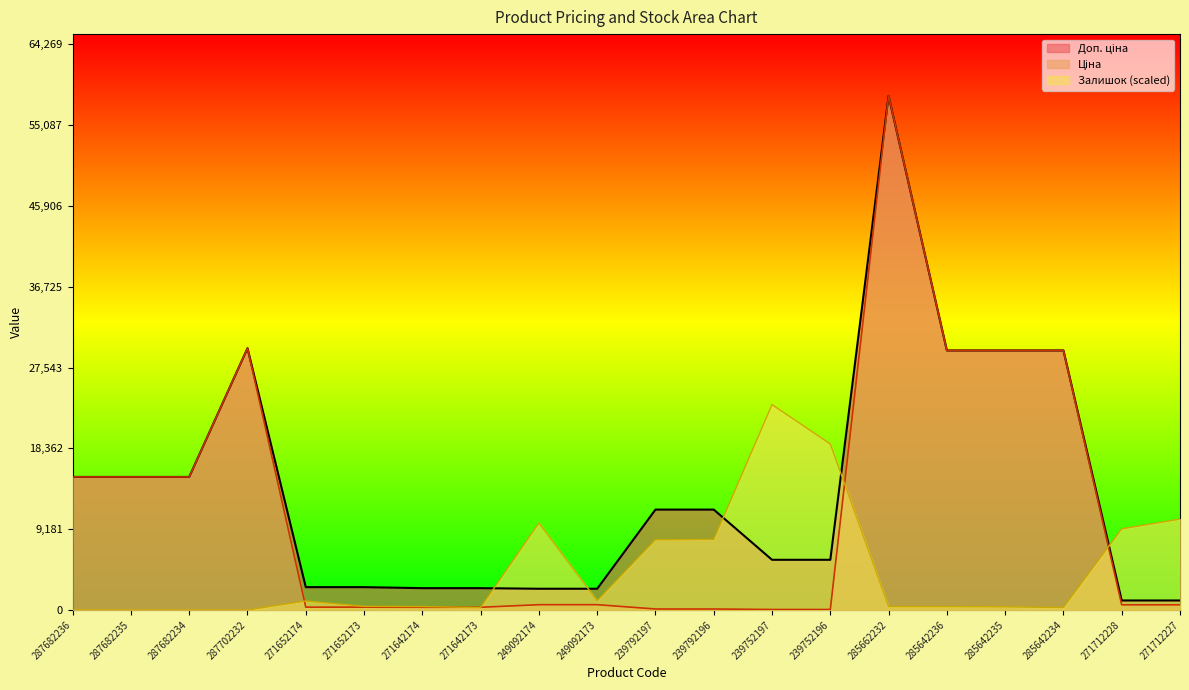

How many times do Залишок and Ціна cross each other?

5